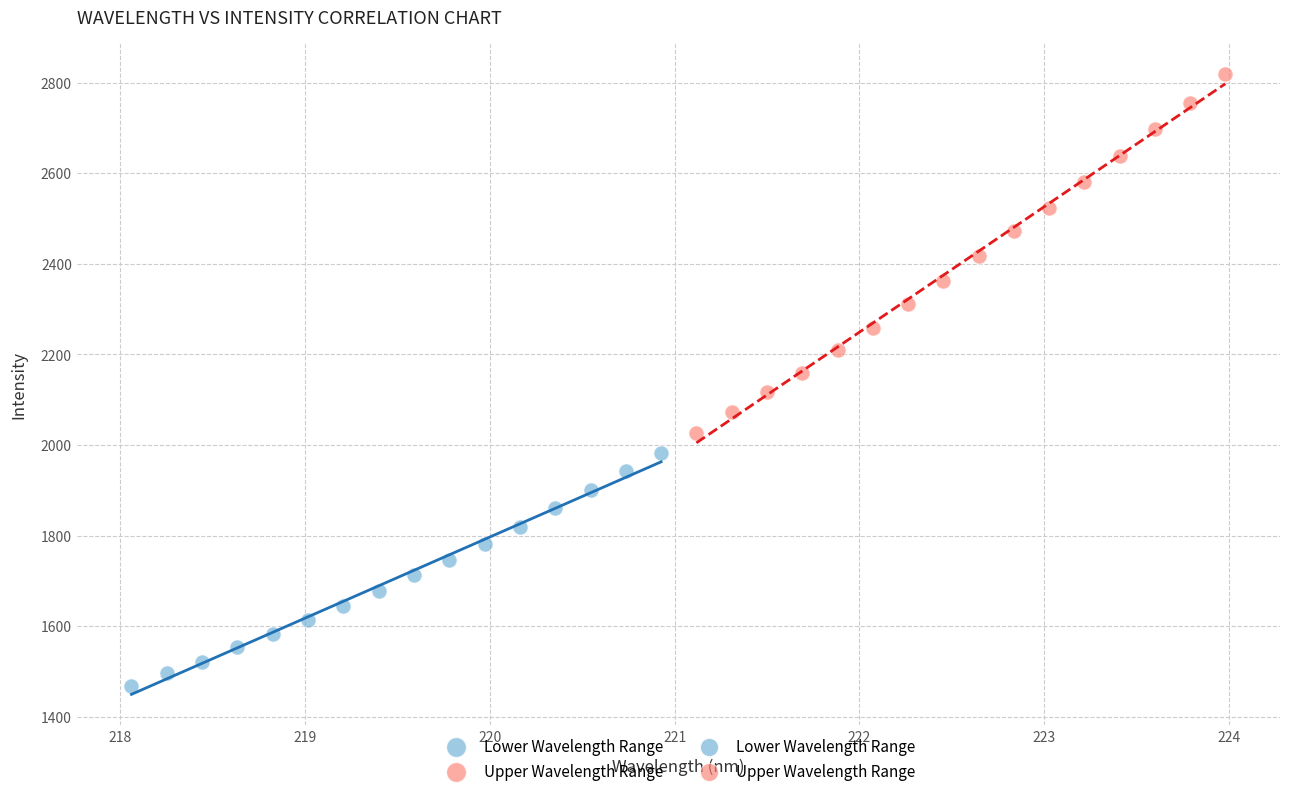

Which series has the largest Y range (max minus min)?

Upper Wavelength Range